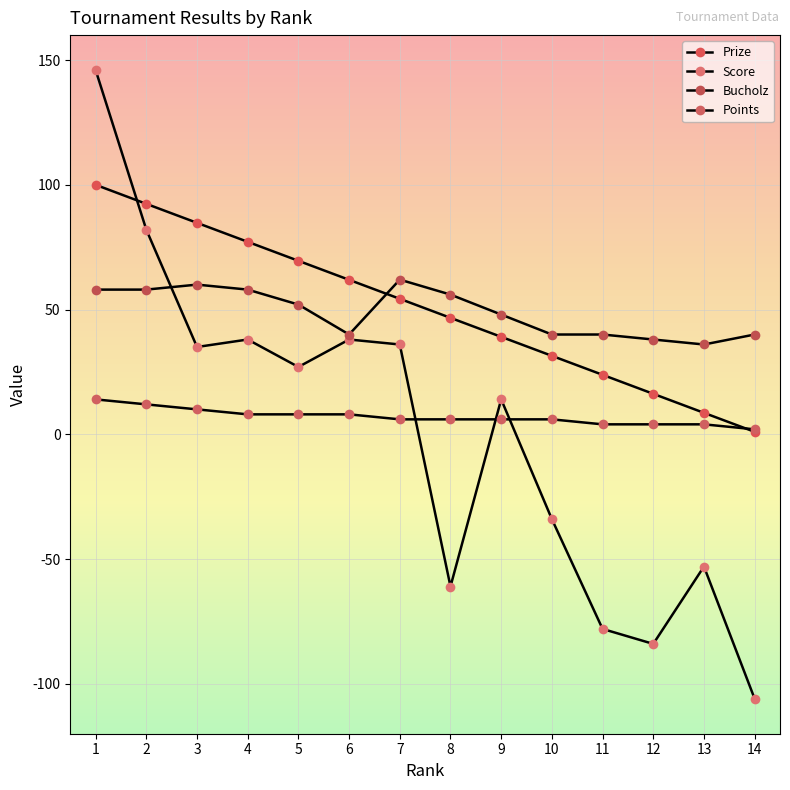

What is the spread (max minus min) of values at 10?

74.0